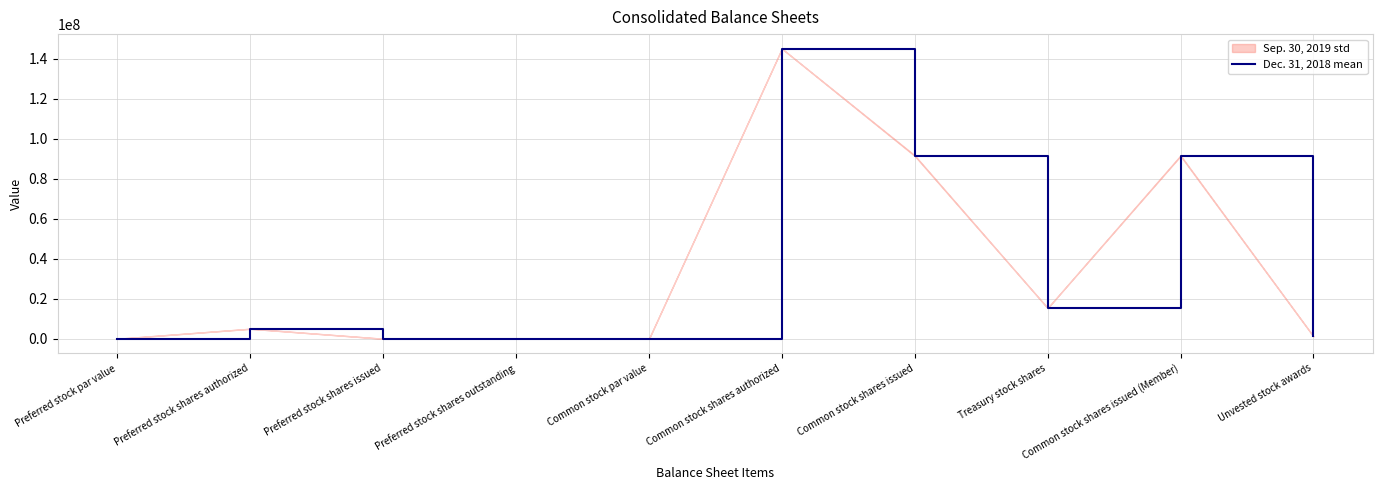

Is it true that the value at Preferred stock shares authorized is 5000000.0?

True